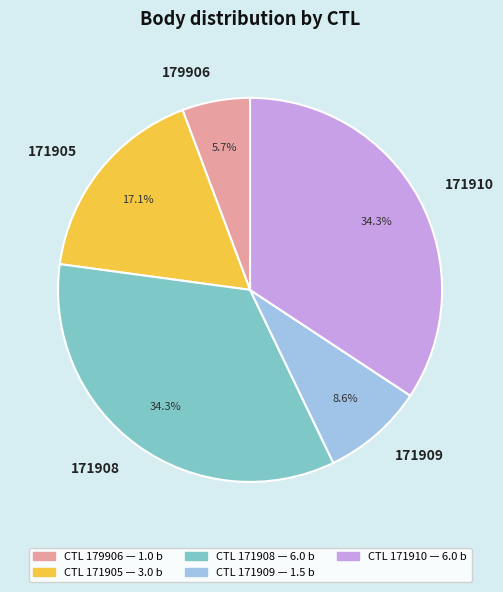

How many slices are in this pie chart?

5